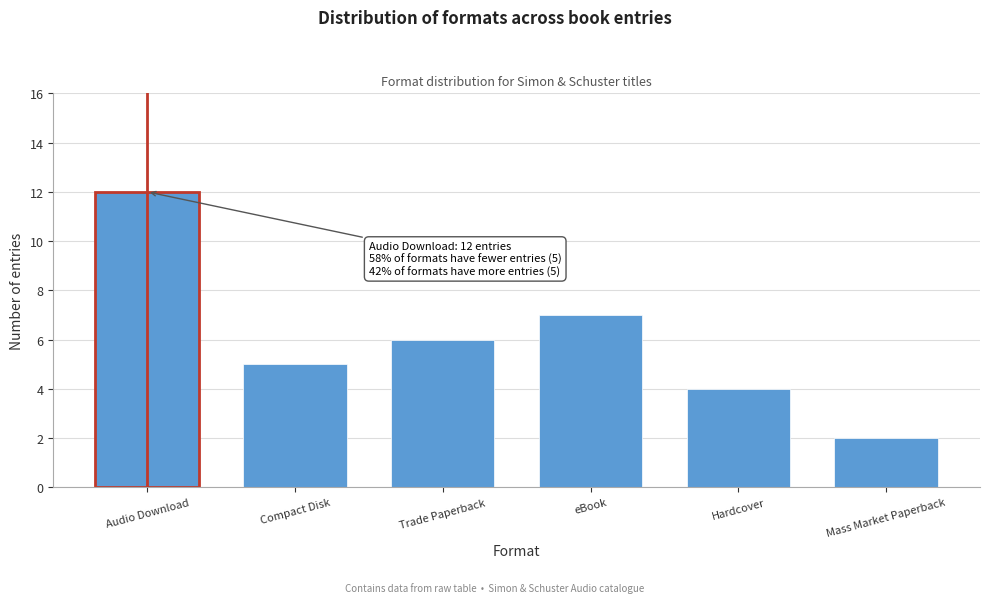

Reading right to left, list all the values displayed in this chart.

Mass Market Paperback=2	Hardcover=4	eBook=7	Trade Paperback=6	Compact Disk=5	Audio Download=12